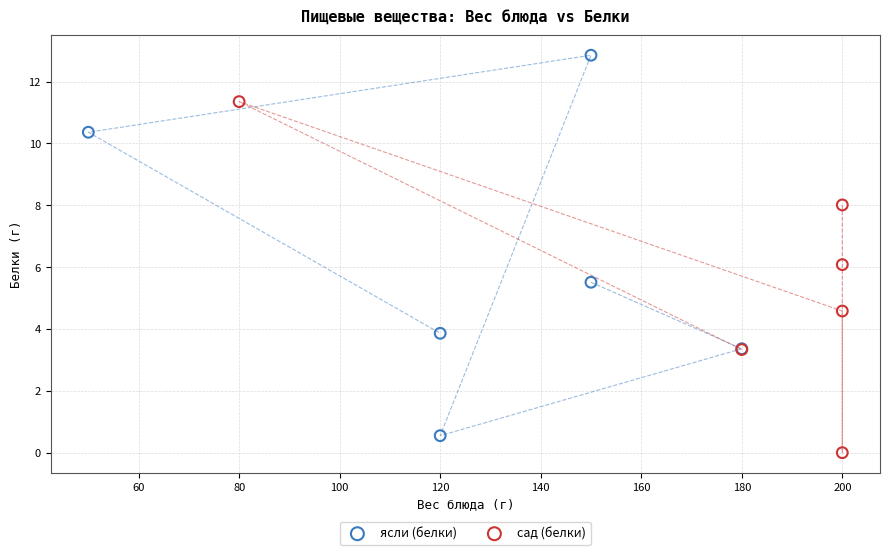

Which series has the widest spread of Y values?

ясли (белки)